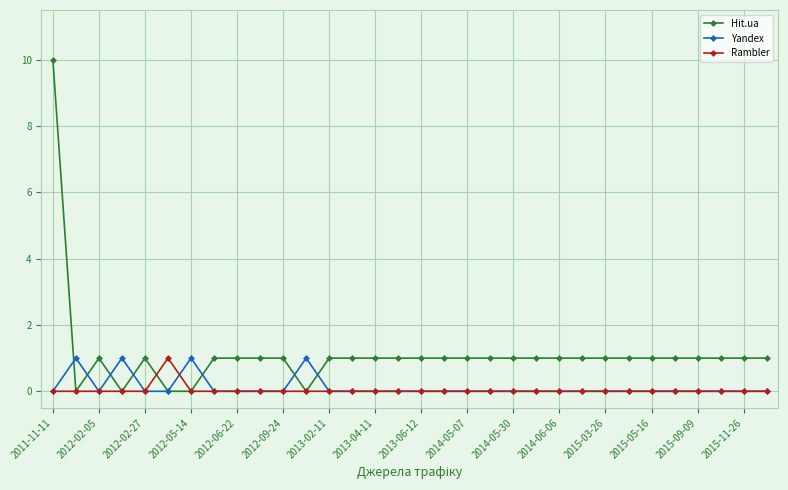

True or false: Yandex has more than 0 points higher than both neighbors.

True